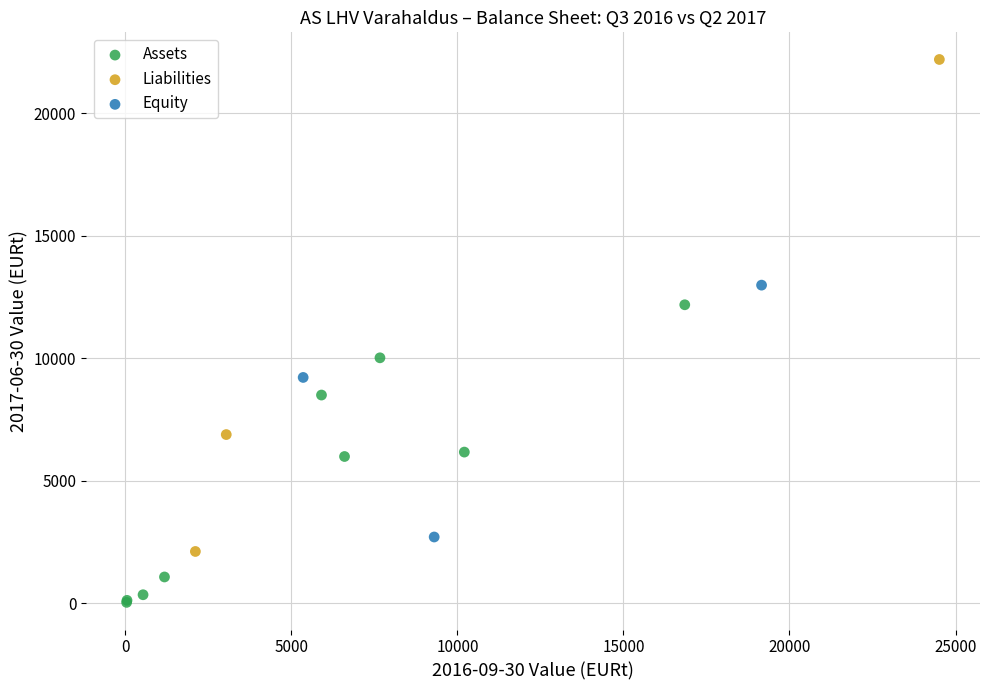

Which series contains the lowest Y value?

Assets